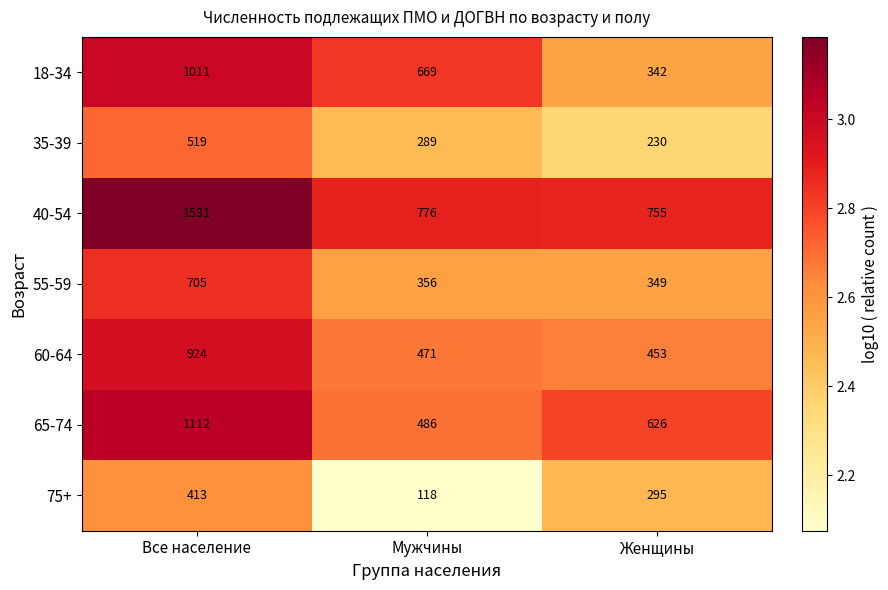

The 75+ series shows 166 at Мужчины. True or false?

False